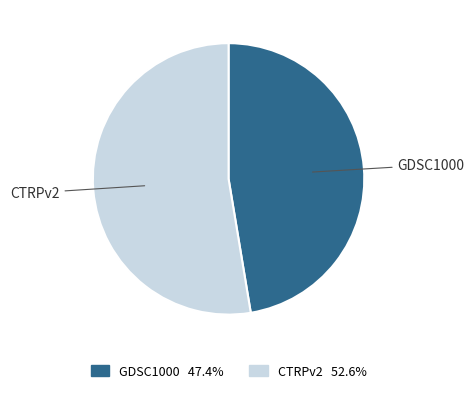

Rank the categories by value from lowest to highest.

GDSC1000, CTRPv2